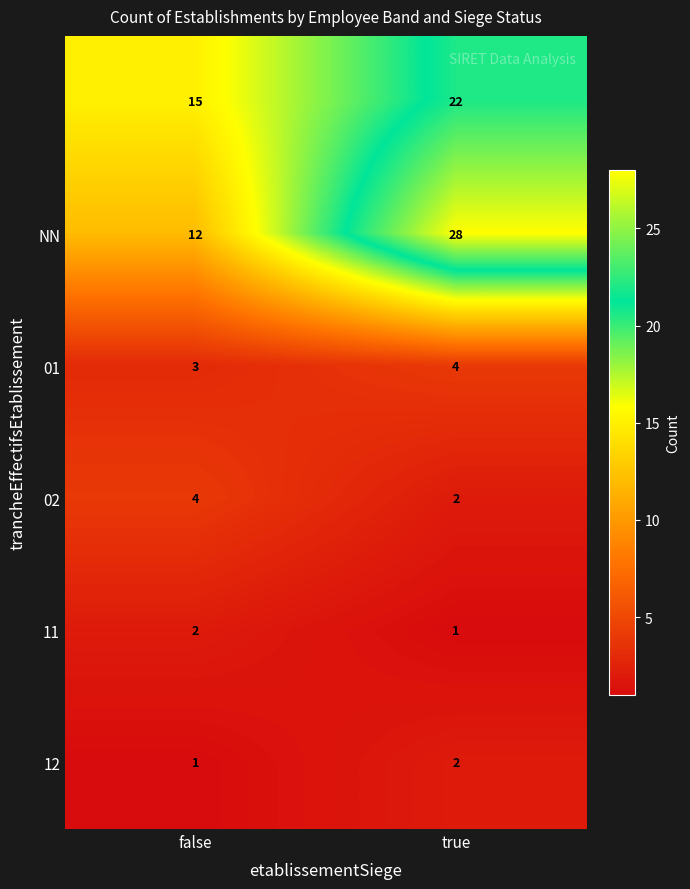

What is the total value across all series at false?

37